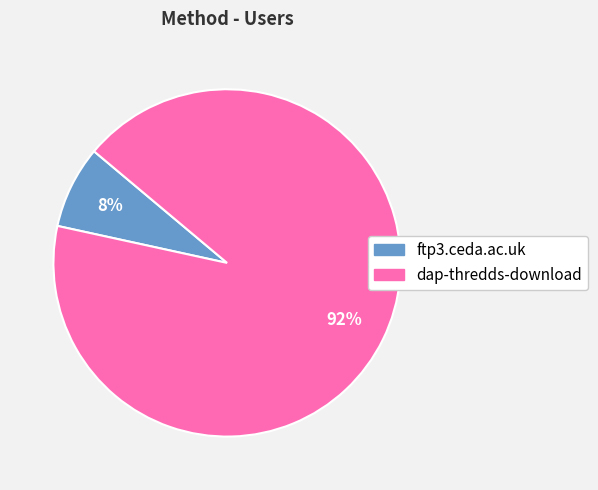

Is dap-thredds-download the majority of the pie?

Yes